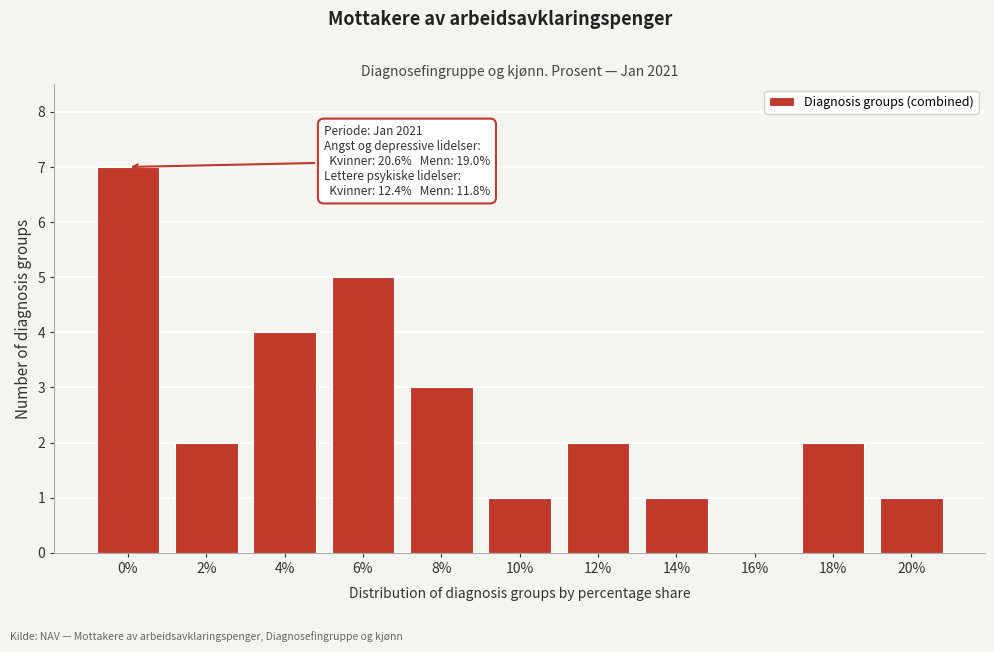

Reading right to left, transcribe all the data shown in this chart.

20%=1	18%=2	16%=0	14%=1	12%=2	10%=1	8%=3	6%=5	4%=4	2%=2	0%=7